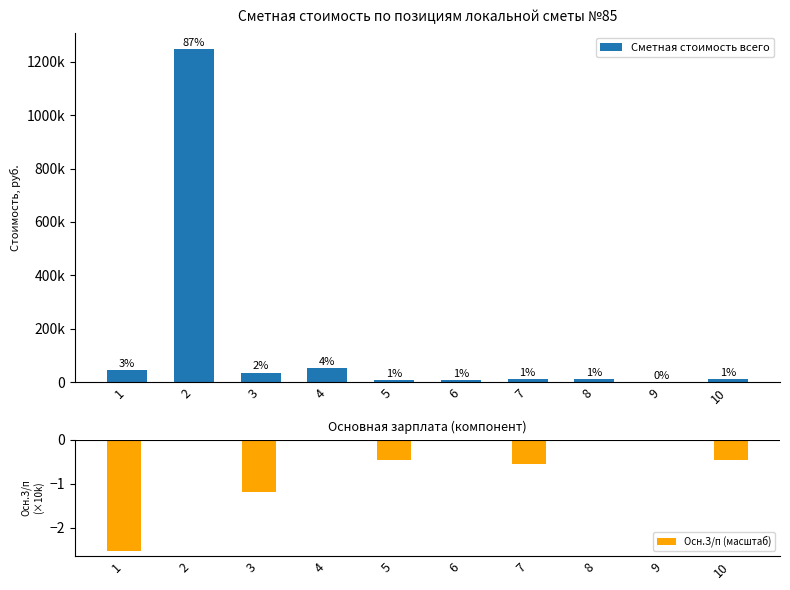

The chart shows a value of 13381.8 at 5. True or false?

False